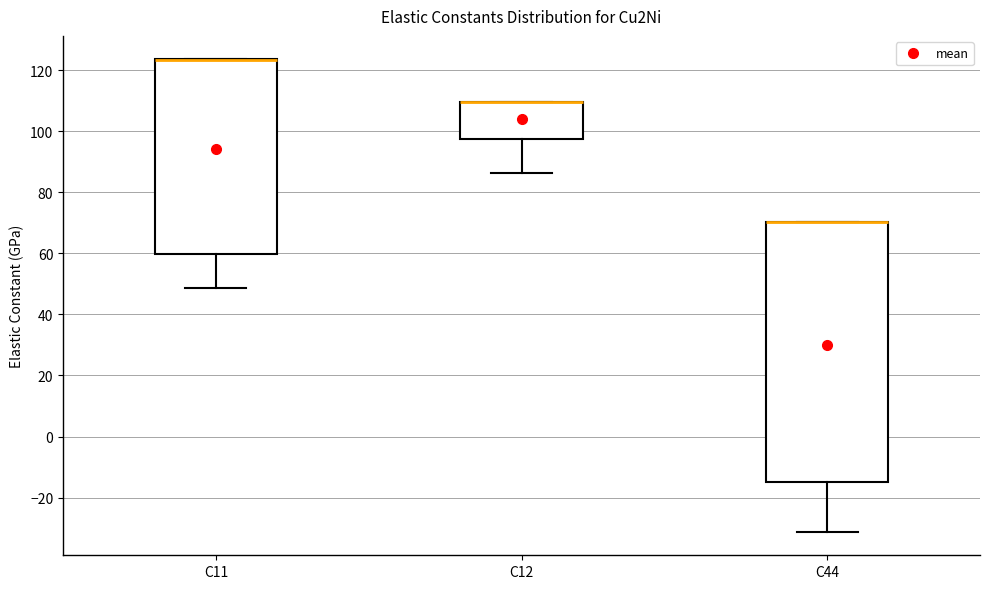

Reading left to right, read every box against the y-axis: the position of its median line, the range the box covers, and the ends of its whiskers. The values are not printed on the chart, so give them approximately, as read against the axis.

C11: median 124 (drawn on the box's upper edge), box 60 to 124, whiskers 48 to 124
C12: median 110 (drawn on the box's upper edge), box 98 to 110, whiskers 86 to 110
C44: median 70 (drawn on the box's upper edge), box -14 to 70, whiskers -32 to 70